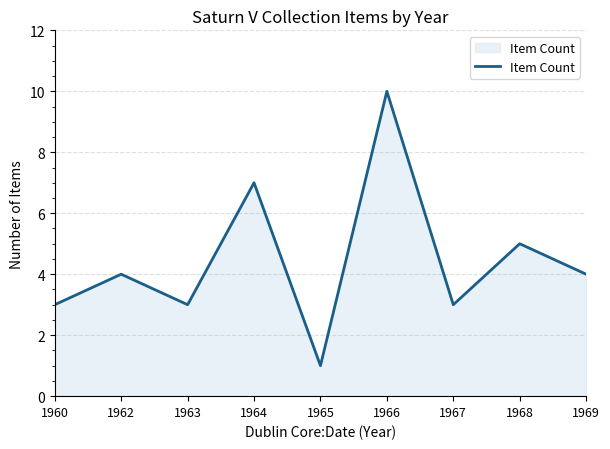

Approximately how many times larger is the value at 1969 compared to 1966?

0.4